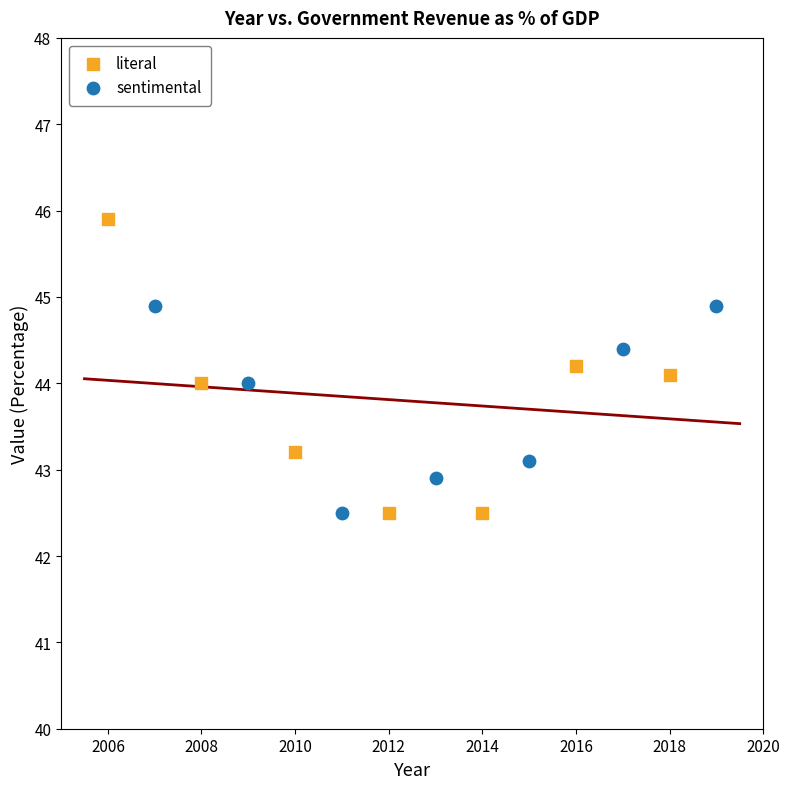

Which series contains the highest Y value?

literal